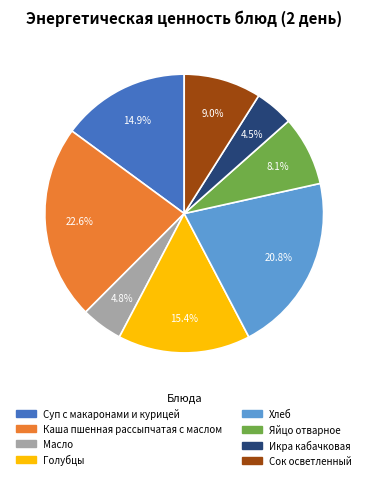

What percentage is NOT represented by Голубцы?

84.6%